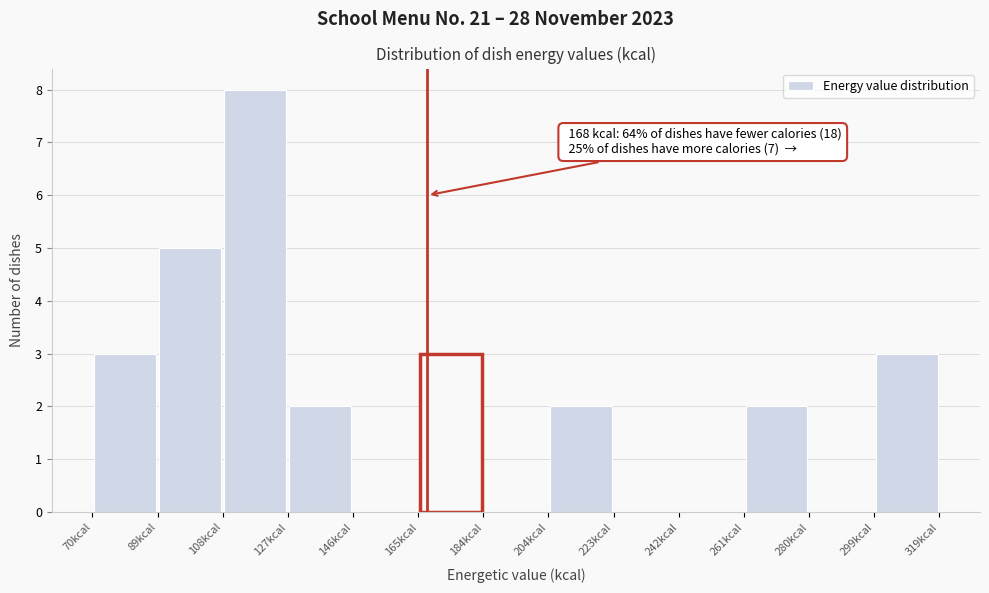

Which range on the x-axis has the tallest bar?

108 to 128